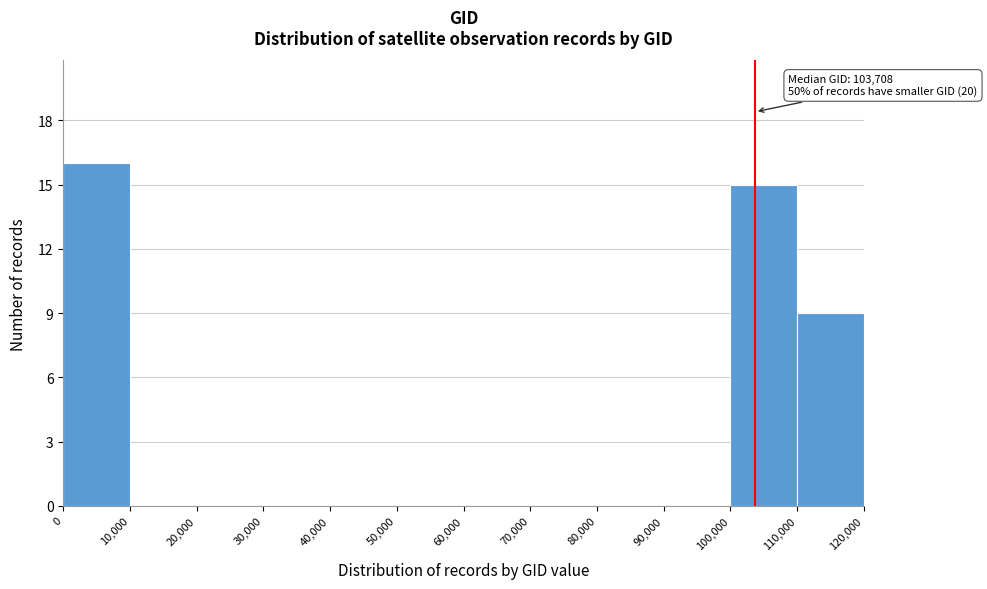

Over which range of the x-axis is the bar tallest?

0 to 10,000